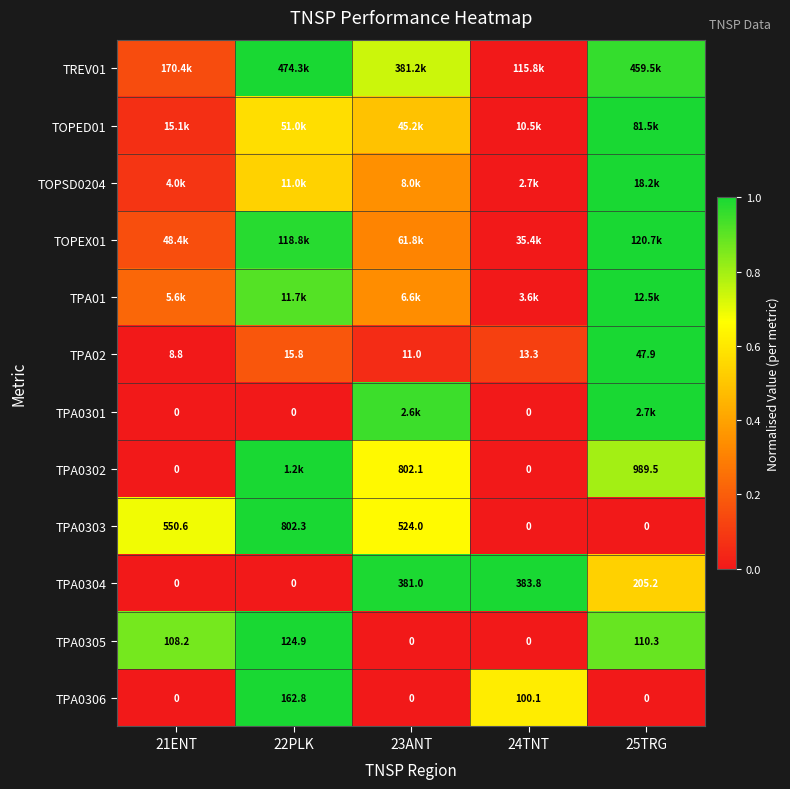

How many data points in TPA0305 are less than 108?

2